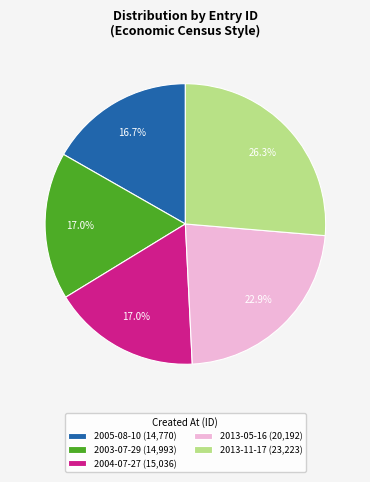

Between 2013-05-16 and 2005-08-10, which is larger?

2013-05-16